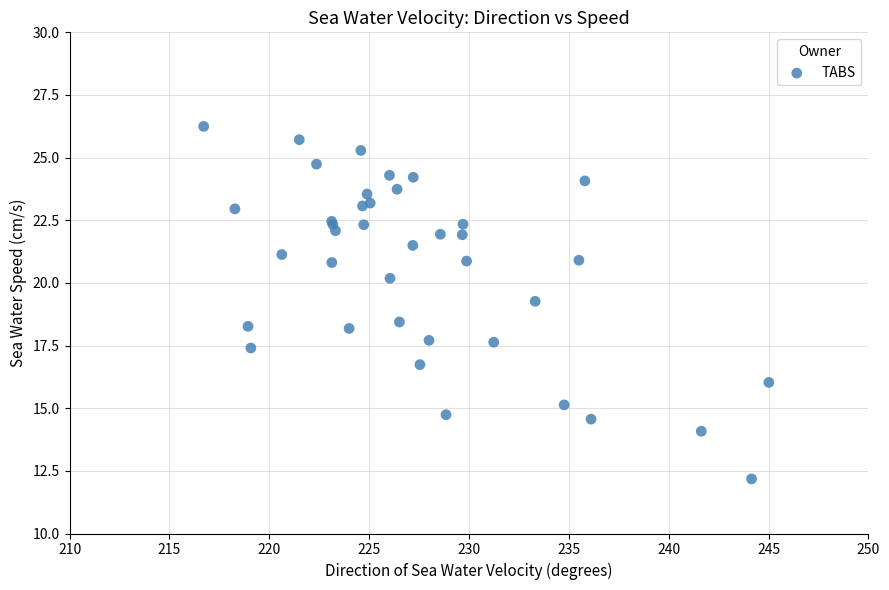

What Y value in the scatter plot is closest to 19?

19.3